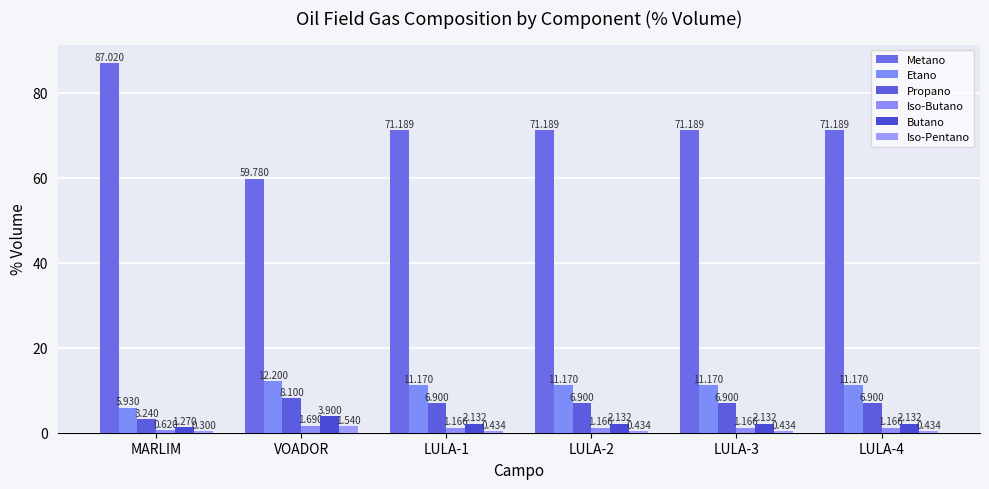

What are all the series names shown in the legend?

Metano, Etano, Propano, Iso-Butano, Butano, Iso-Pentano